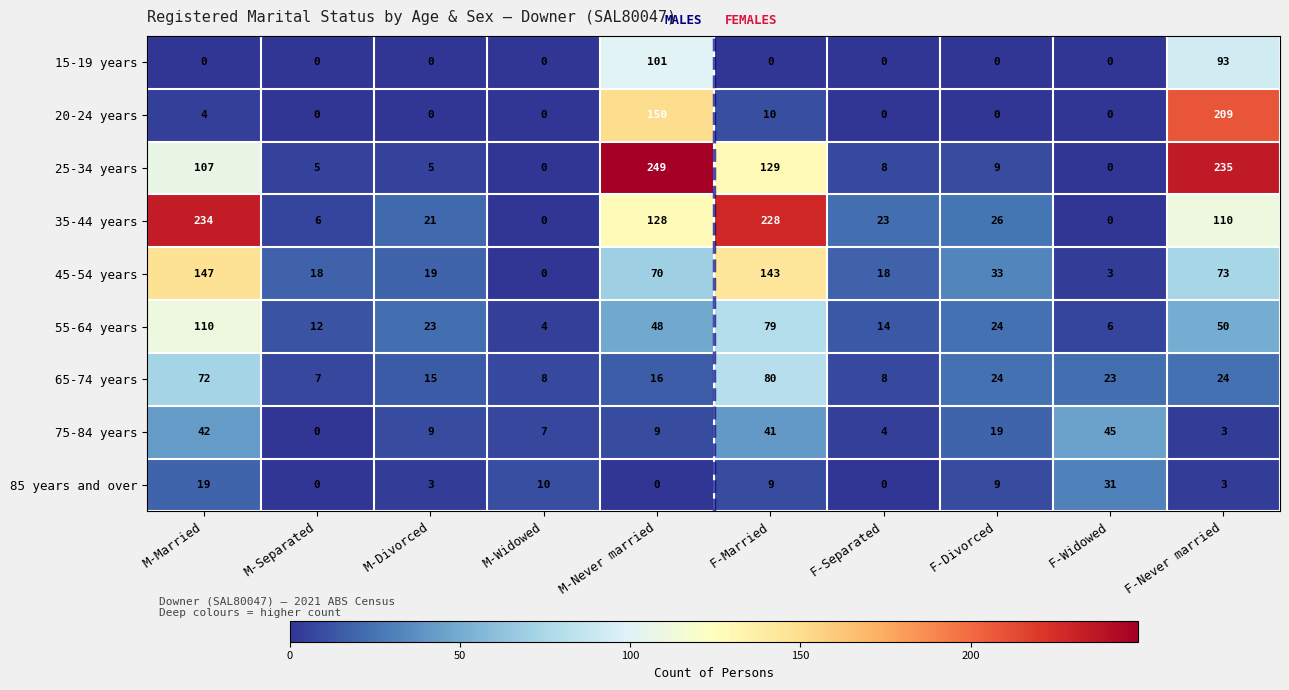

The 75-84 years series shows 7 at M-Widowed. True or false?

True